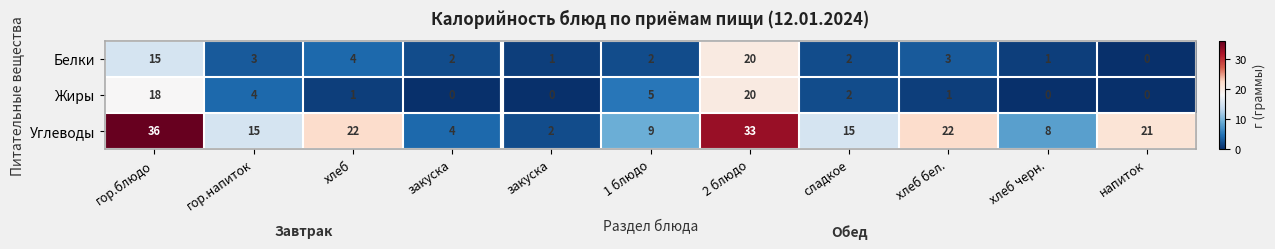

Reading left to right, list all the values displayed in this chart.

Белки: гор.блюдо=15	гор.напиток=3	хлеб=4	закуска=2	закуска=1	1 блюдо=2	2 блюдо=20	сладкое=2	хлеб бел.=3	хлеб черн.=1	напиток=0
Жиры: гор.блюдо=18	гор.напиток=4	хлеб=1	закуска=0	закуска=0	1 блюдо=5	2 блюдо=20	сладкое=2	хлеб бел.=1	хлеб черн.=0	напиток=0
Углеводы: гор.блюдо=36	гор.напиток=15	хлеб=22	закуска=4	закуска=2	1 блюдо=9	2 блюдо=33	сладкое=15	хлеб бел.=22	хлеб черн.=8	напиток=21